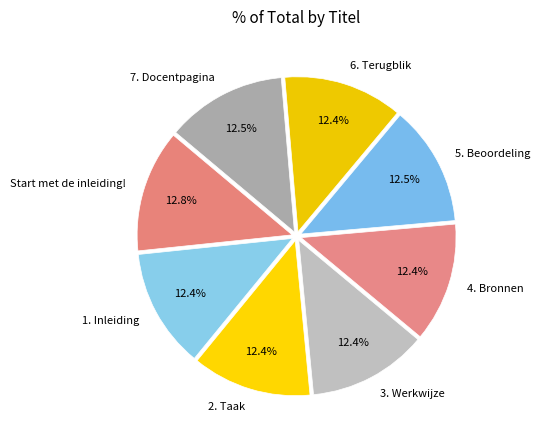

Is there a majority slice in this chart?

No